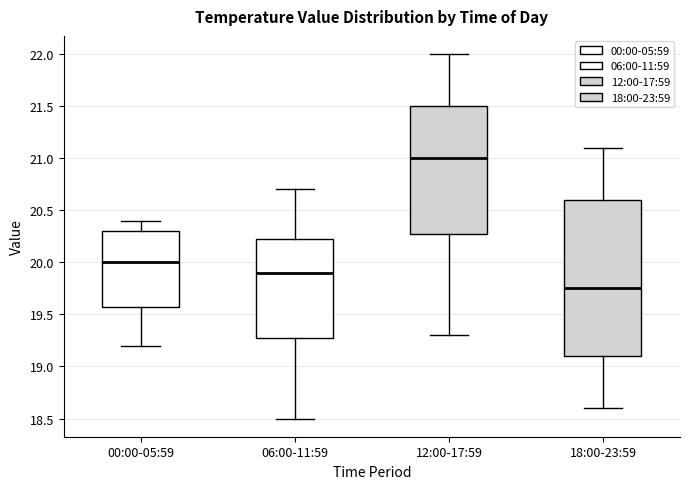

Which box's median line is the lowest?

18:00-23:59